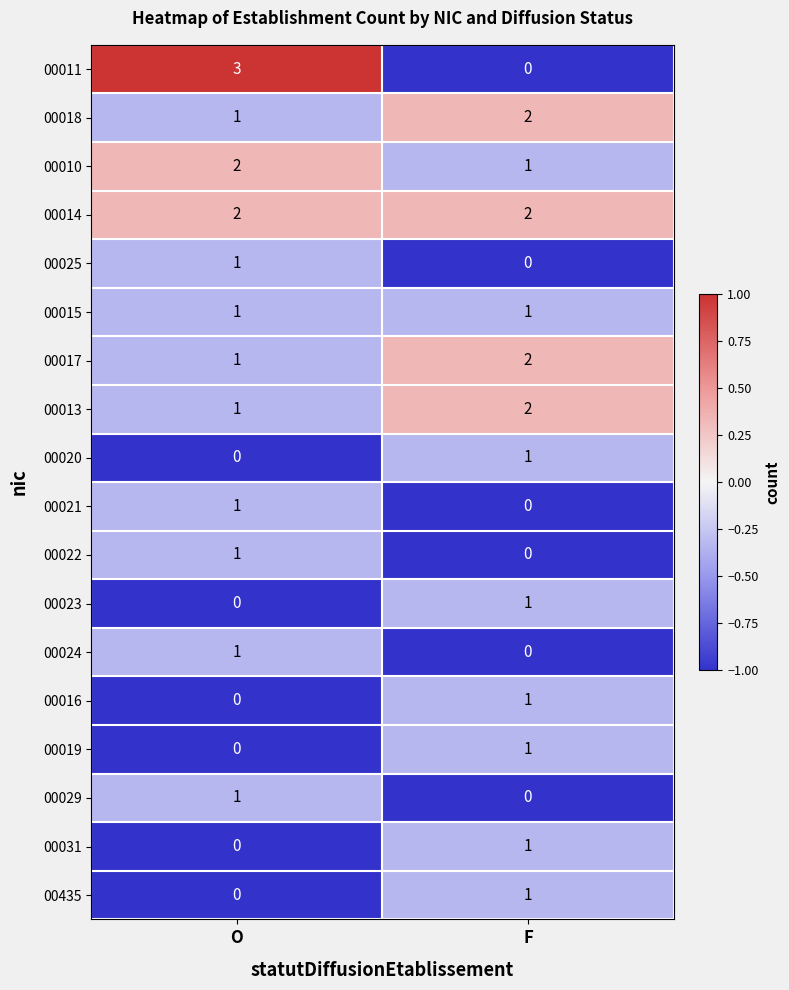

Between O and F, which series saw the biggest shift?

00011